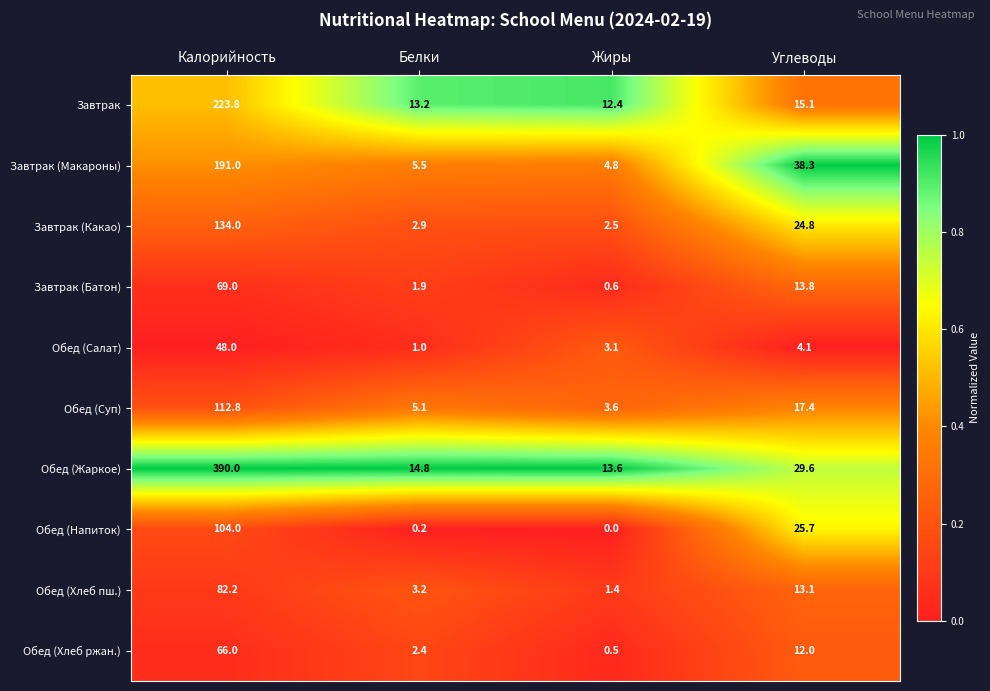

Which series has the largest total across all categories?

Обед (Жаркое)